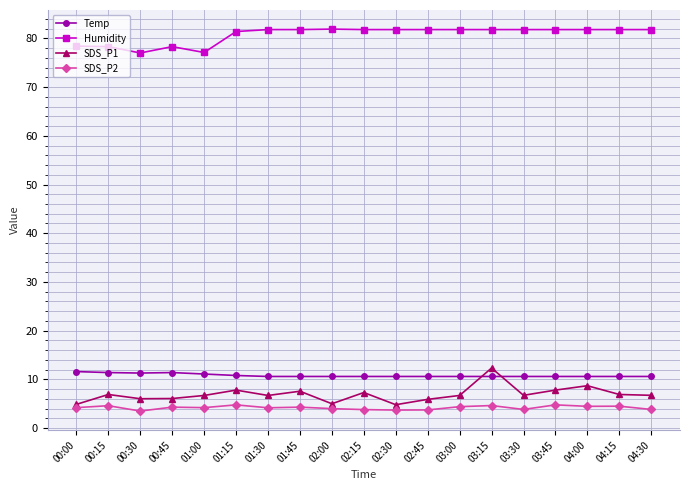

Where does the SDS_P1 series first go above 6?

00:15